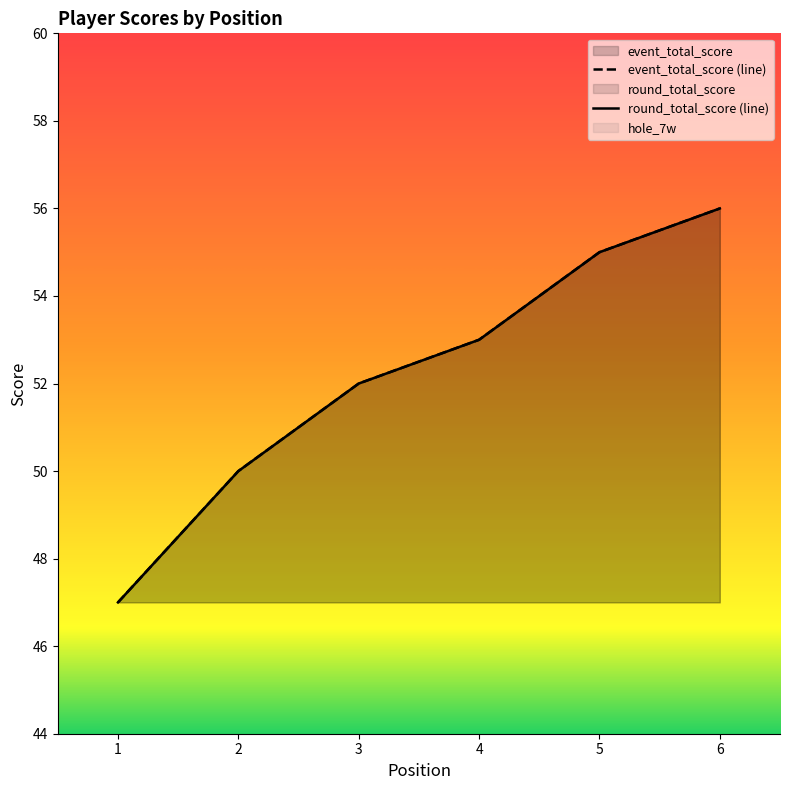

Which category has the highest value across all series?

6